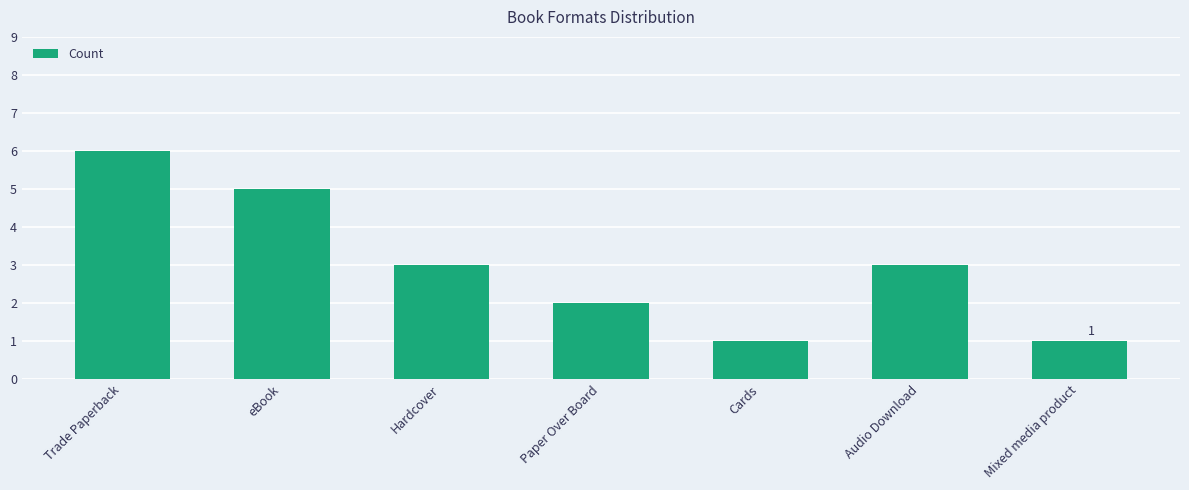

Is it true that the value at Audio Download is 1?

False